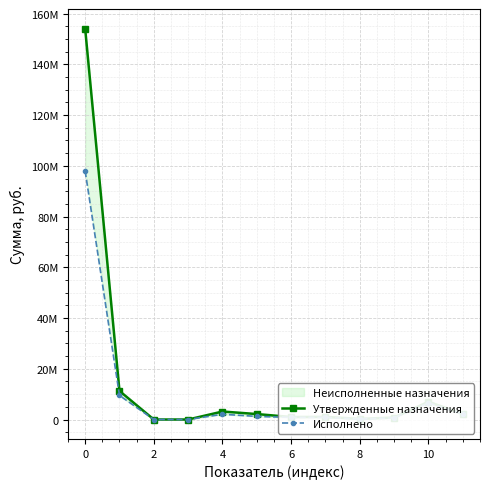

Between 2 and 9, which is larger?

2